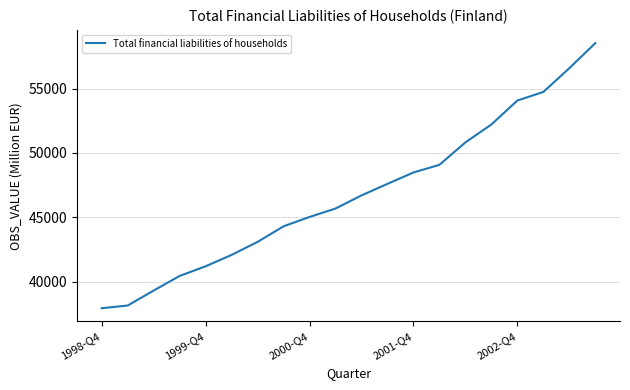

What is the smallest value displayed?

37922